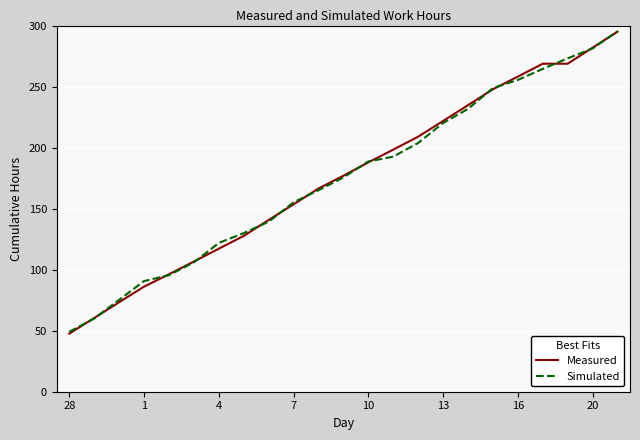

What is the minimum value for Simulated?

49.1